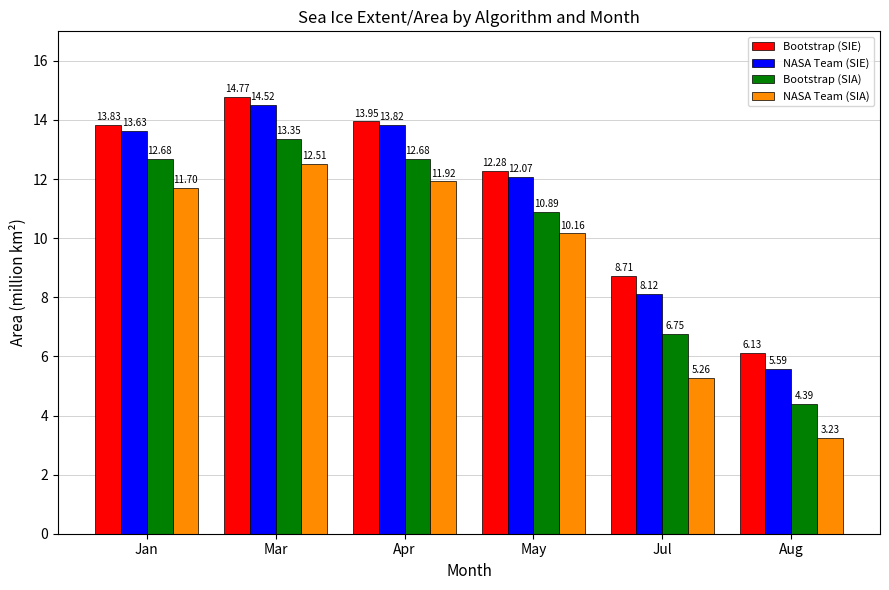

What is the difference between the NASA Team (SIA) values at Apr and May?

1.8